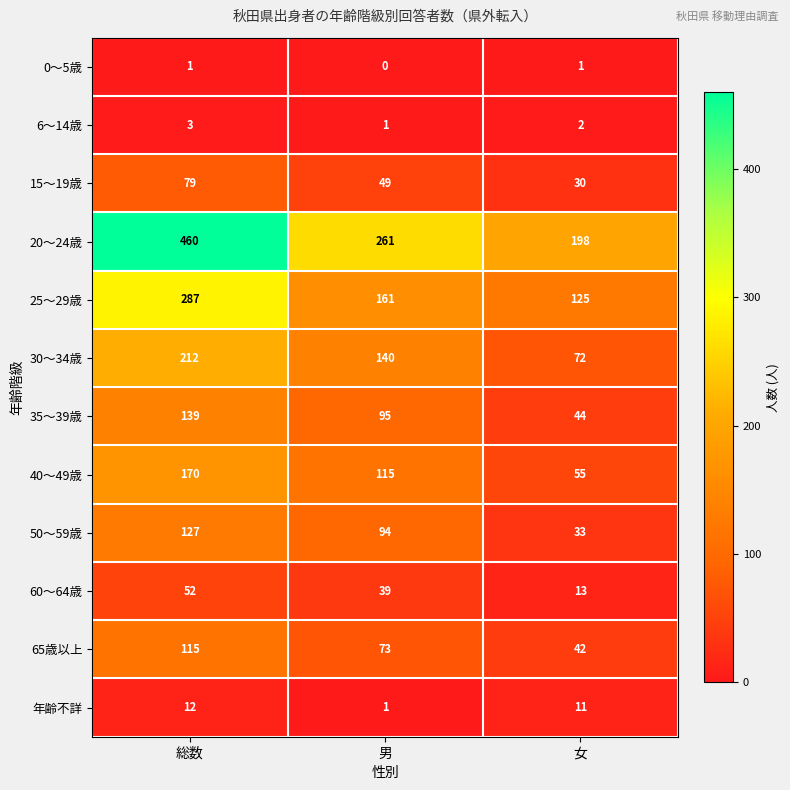

The 6～14歳 series shows 2 at 女. True or false?

True